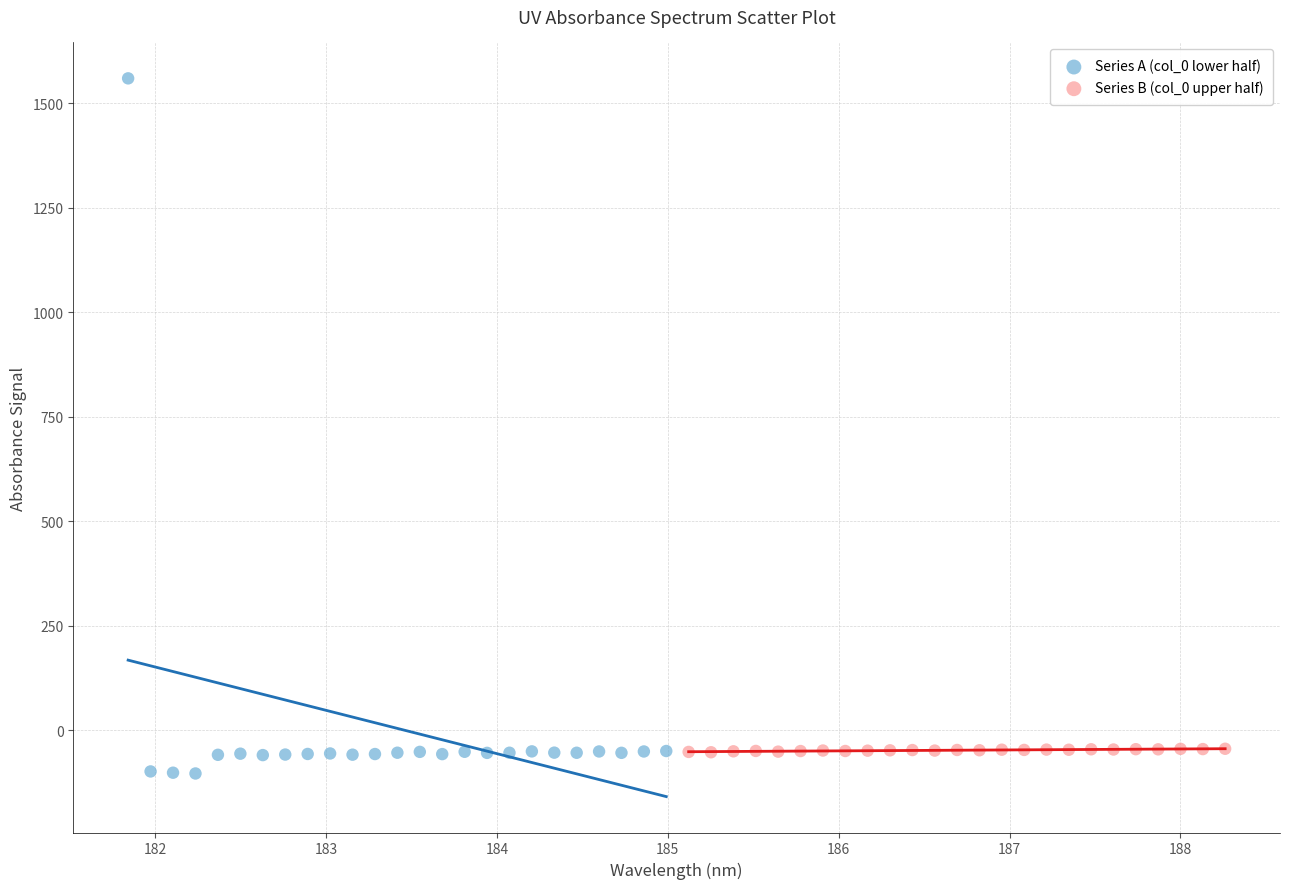

Which series reaches the maximum Y coordinate?

Series A (col_0 lower half)